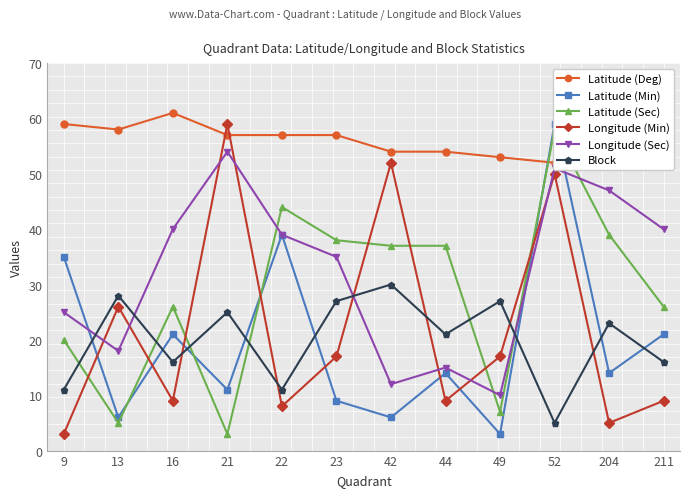

How many lines are shown in the chart?

6